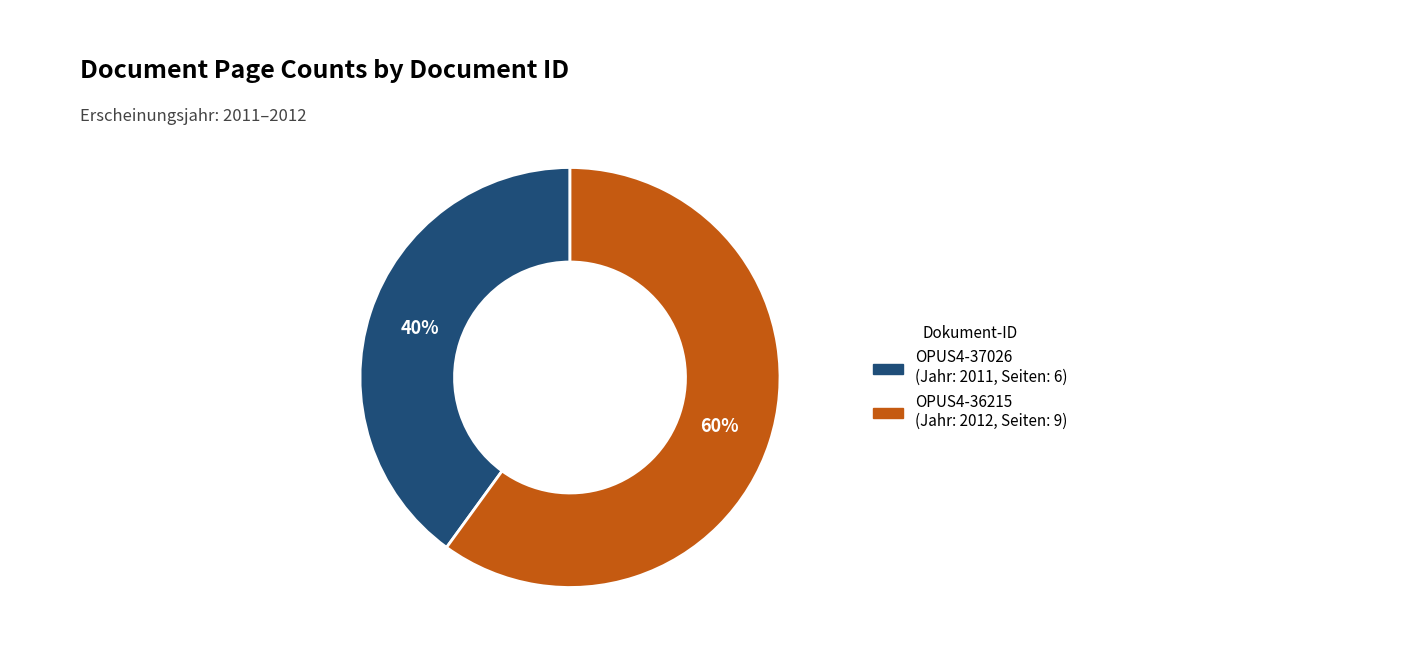

Is the sum of OPUS4-36215 and OPUS4-37026 greater than half?

Yes